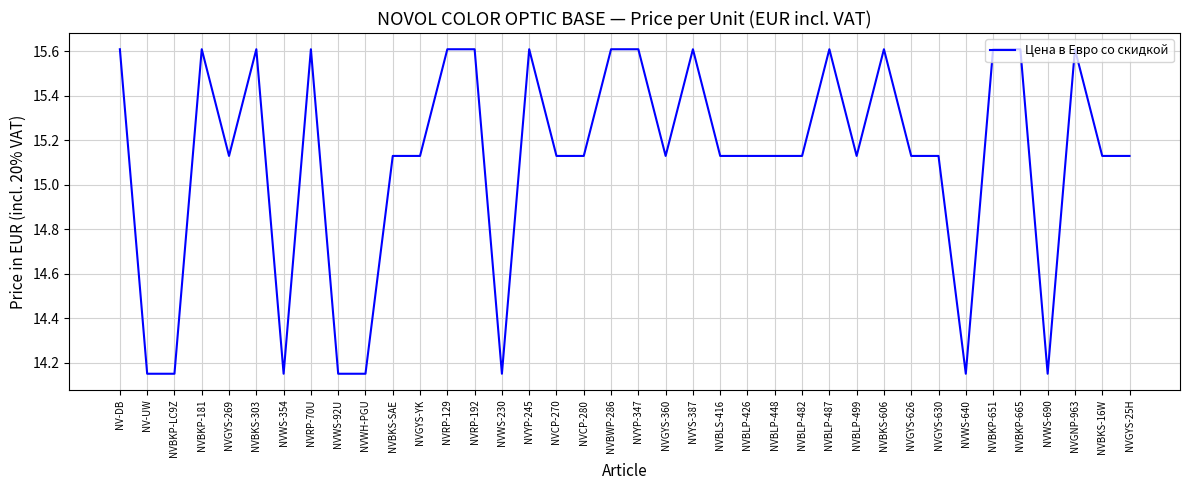

What is the difference between the maximum and minimum values?

1.5